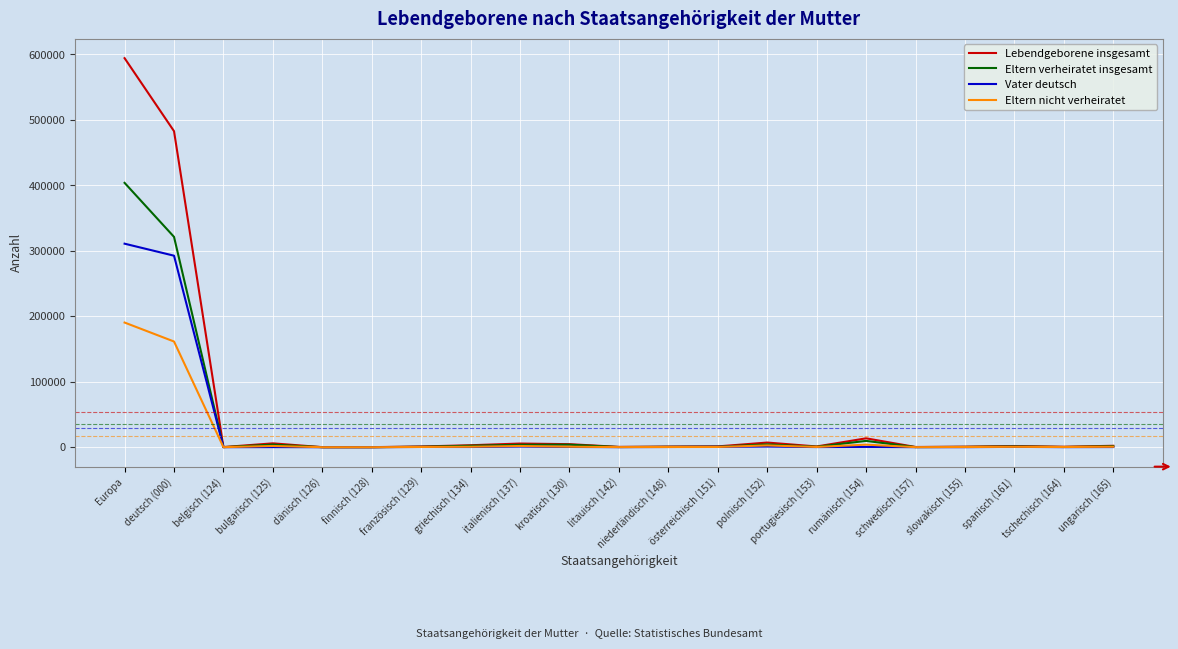

Does the chart have visible grid lines?

Yes